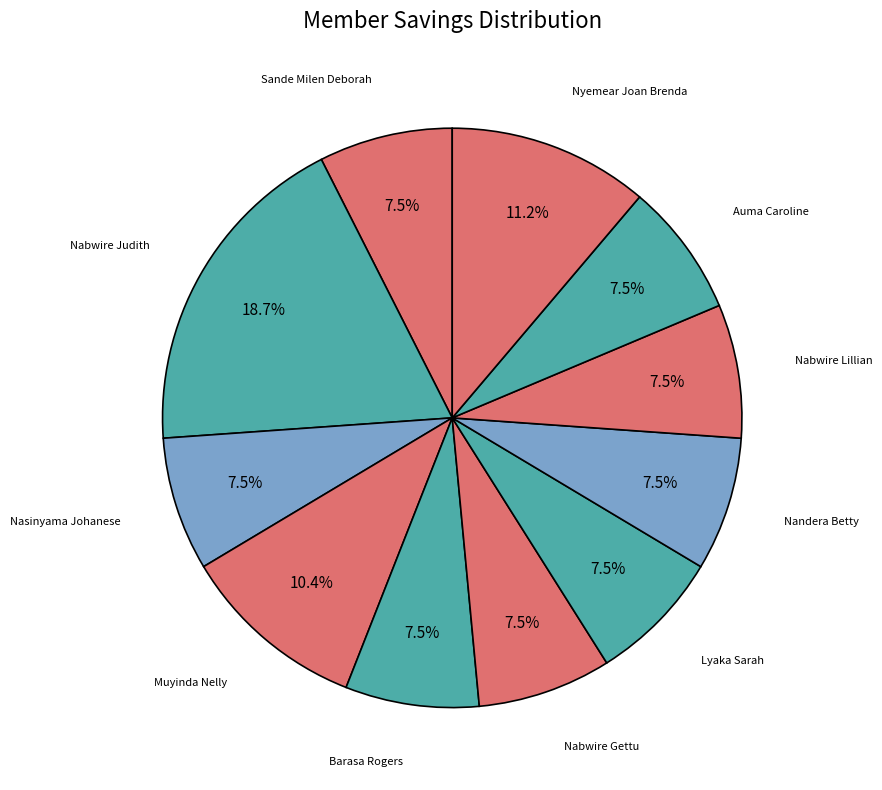

Is there a majority slice in this chart?

No